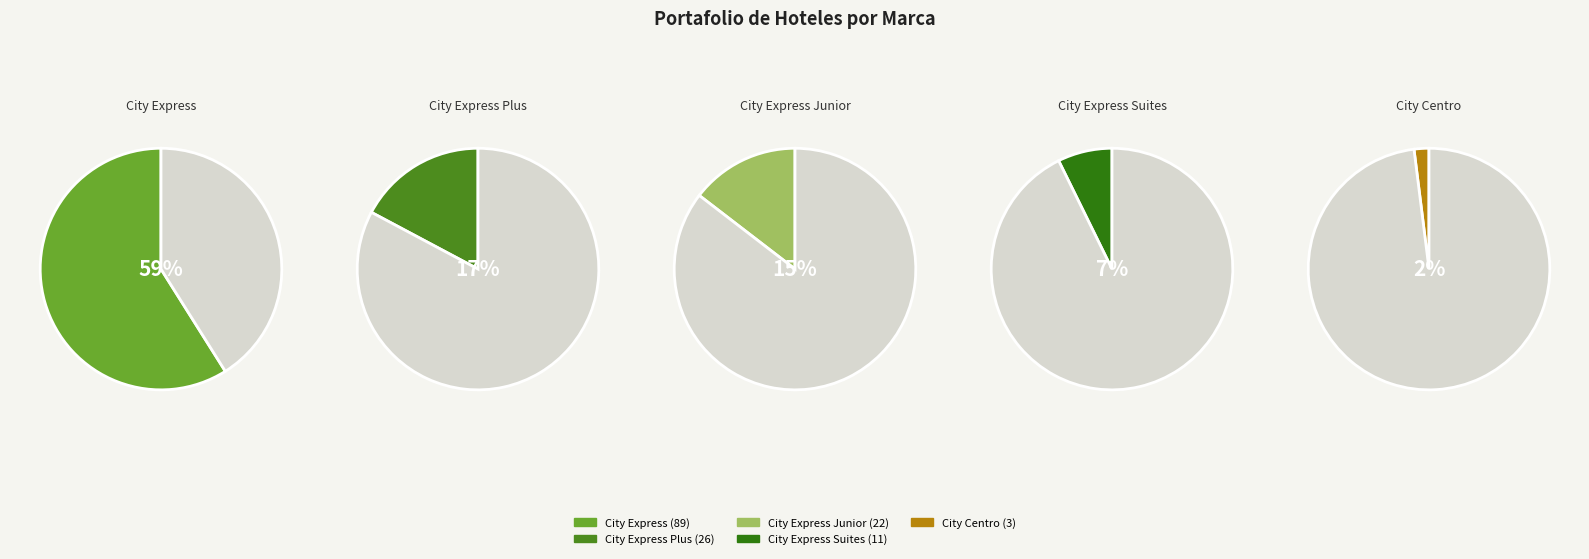

To the nearest percent, what percentage of the pie is City Centro?

2%